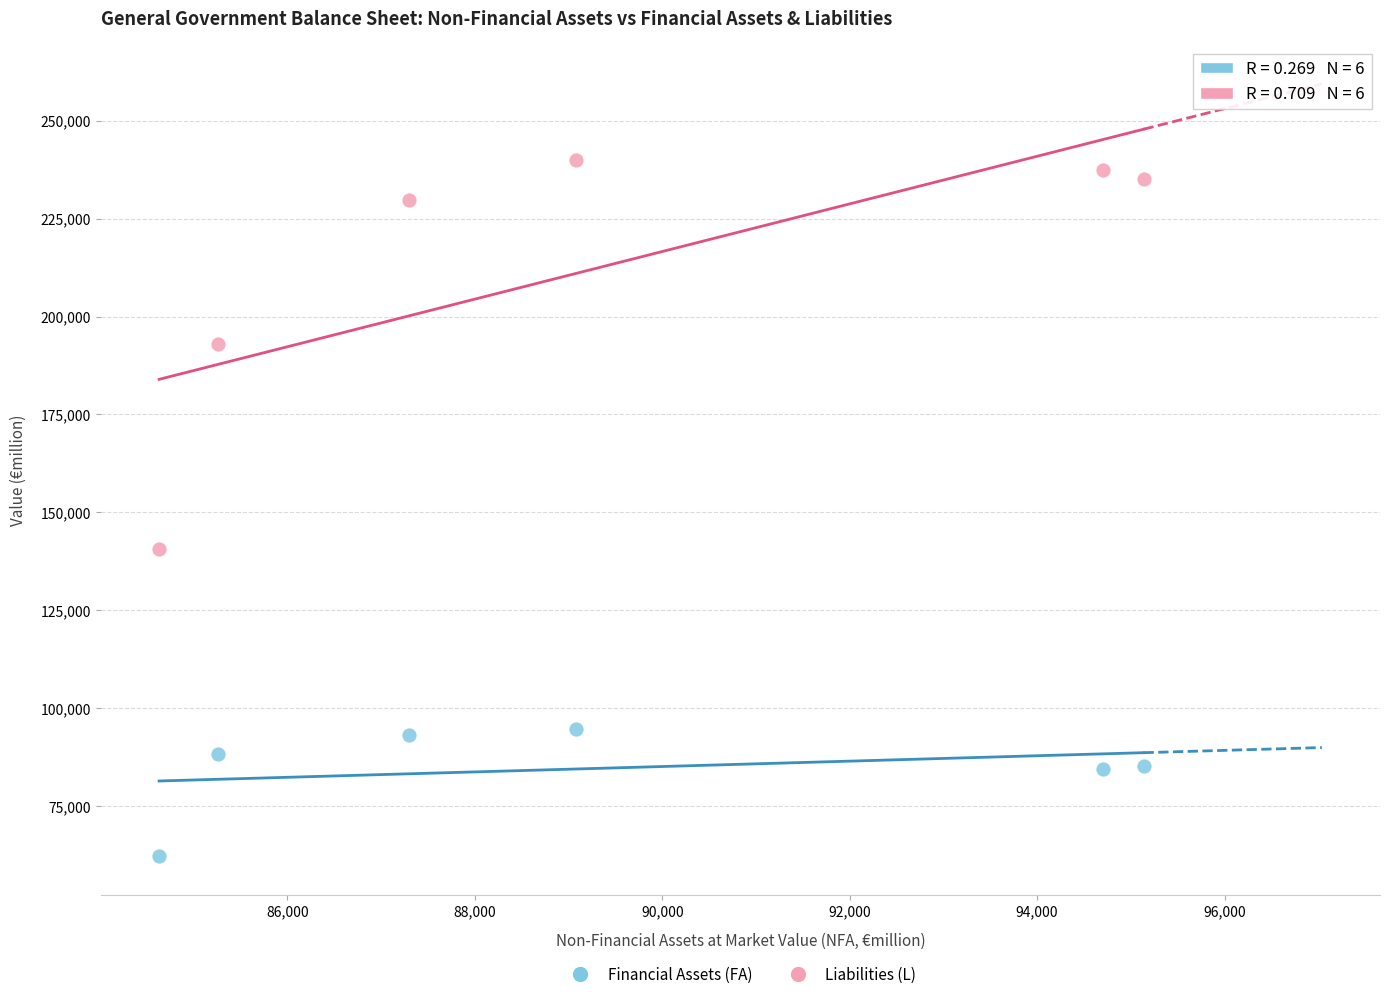

Which series has the widest spread of Y values?

Liabilities (L)